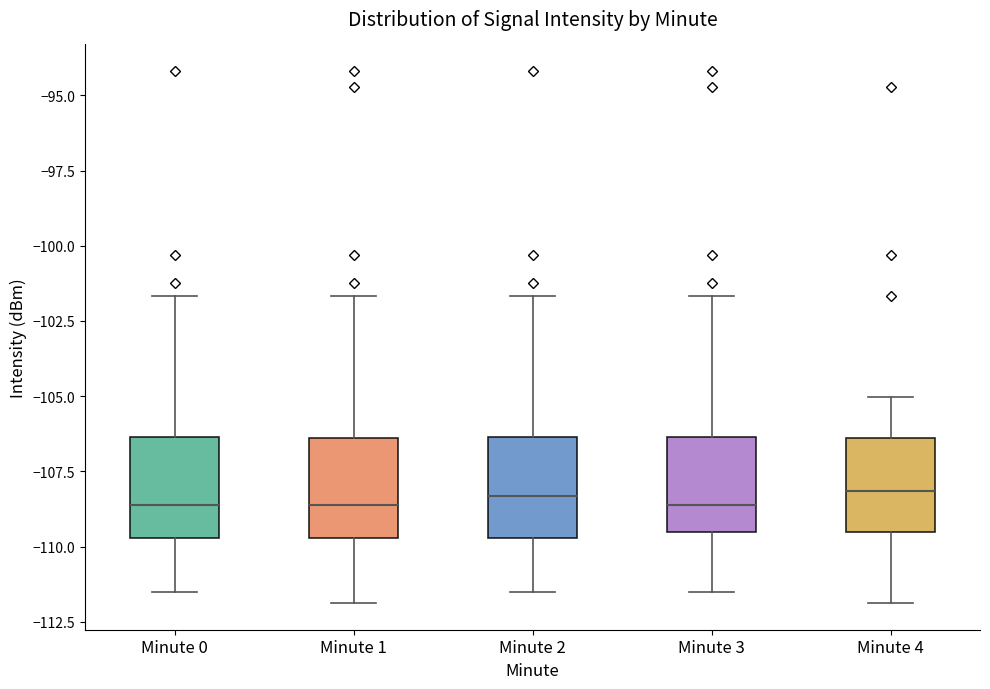

Reading left to right, read every box against the y-axis: the position of its median line, the range the box covers, and the ends of its whiskers. The values are not printed on the chart, so give them approximately, as read against the axis.

Minute 0: median -108.5, box -109.5 to -106.5, whiskers -111.5 to -101.5
Minute 1: median -108.5, box -109.5 to -106.5, whiskers -112.0 to -101.5
Minute 2: median -108.5, box -109.5 to -106.5, whiskers -111.5 to -101.5
Minute 3: median -108.5, box -109.5 to -106.5, whiskers -111.5 to -101.5
Minute 4: median -108.0, box -109.5 to -106.5, whiskers -112.0 to -105.0